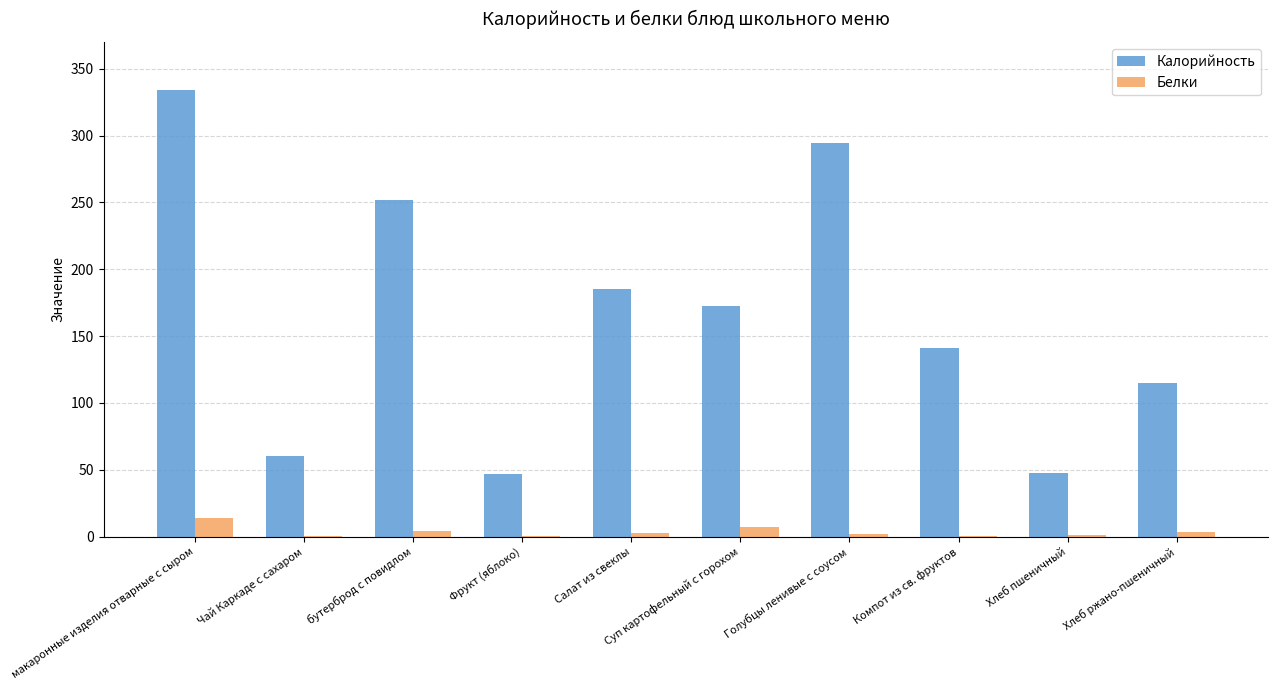

At which label is Калорийность closest to 190?

Салат из свеклы